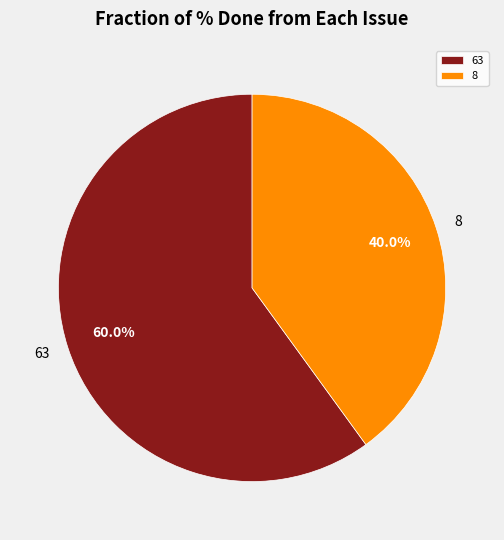

Rank the categories by value from highest to lowest.

63, 8